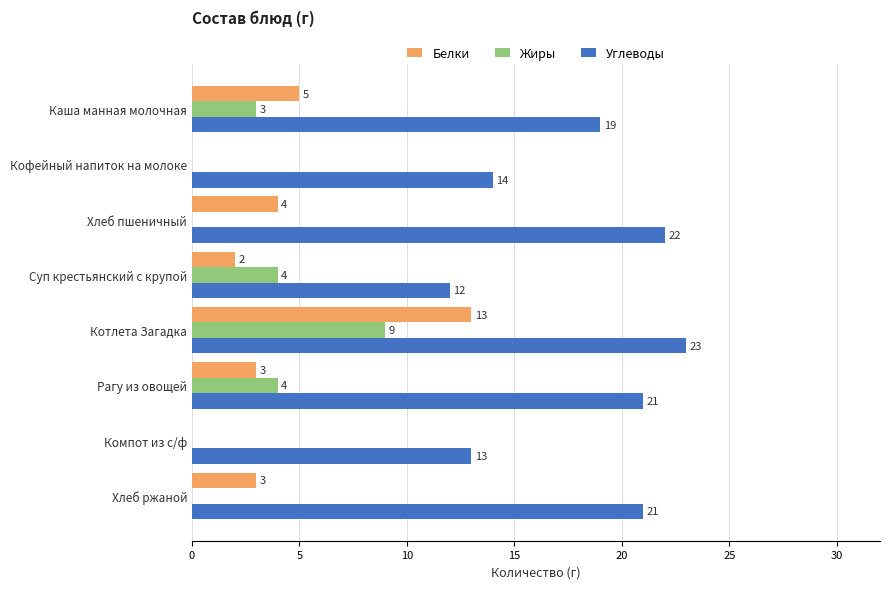

Is it true that Углеводы equals 13 at Компот из с/ф?

True